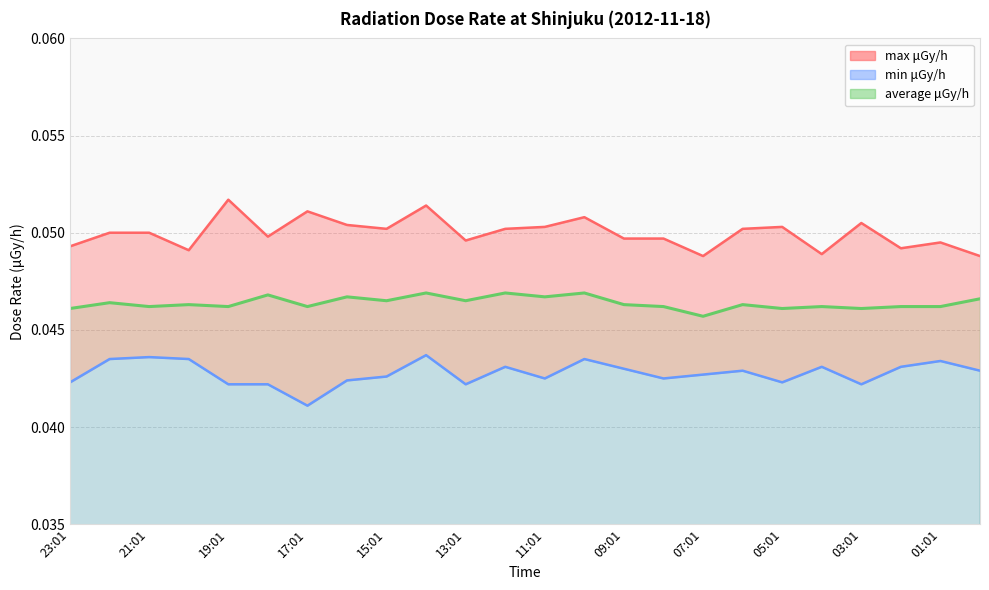

What is the label of the 2nd point from the right?

01:01